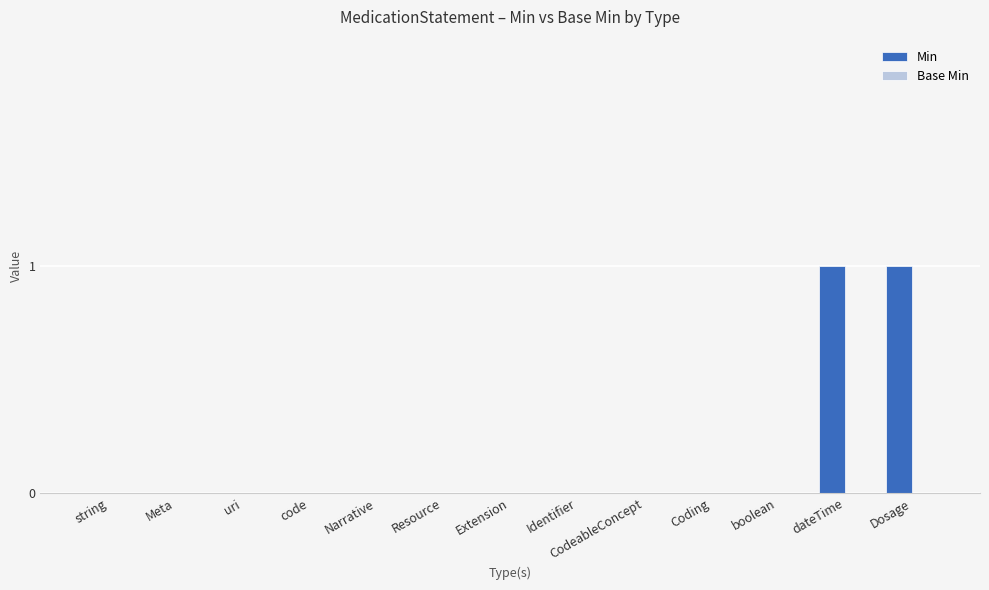

The value at Identifier is 0. True or false?

True